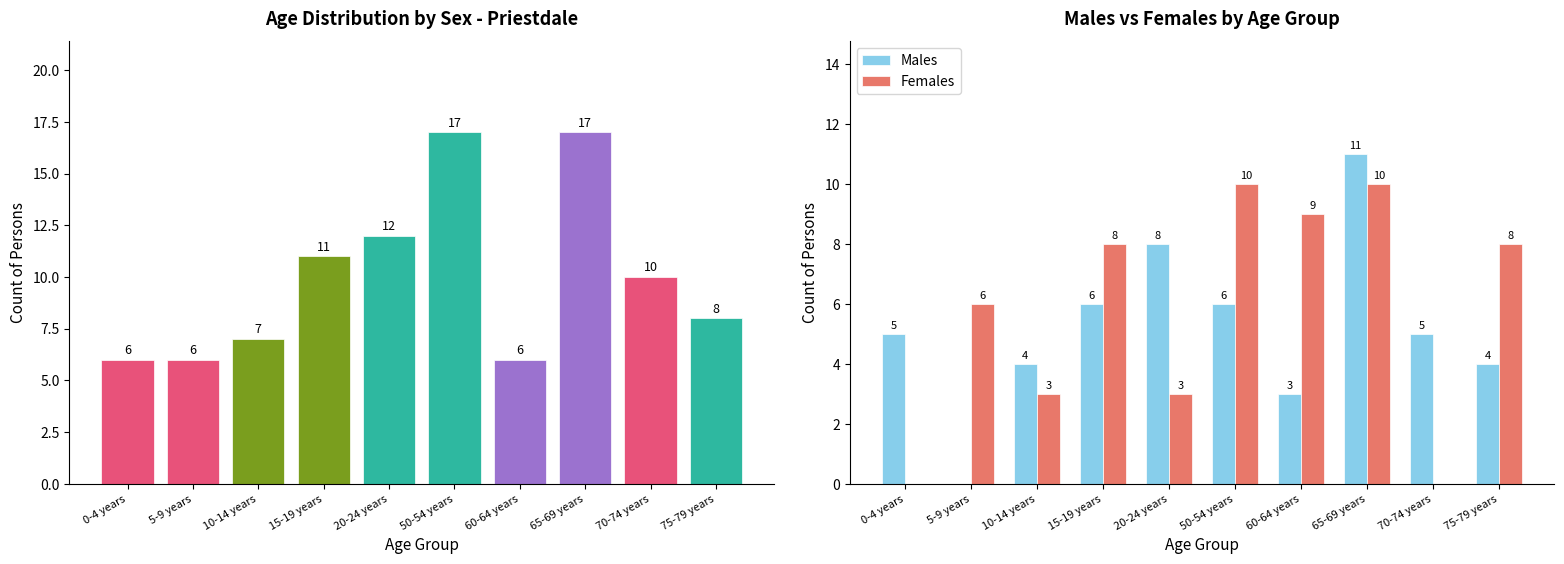

Where is Persons nearest to the value 11?

15-19 years